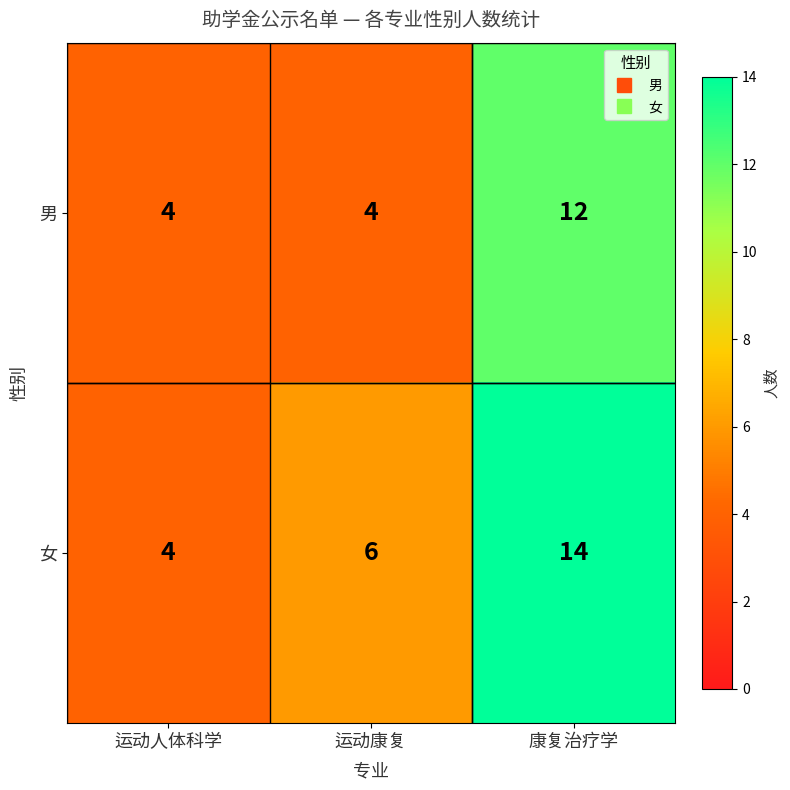

Rank the categories by 女 value from lowest to highest.

运动人体科学, 运动康复, 康复治疗学